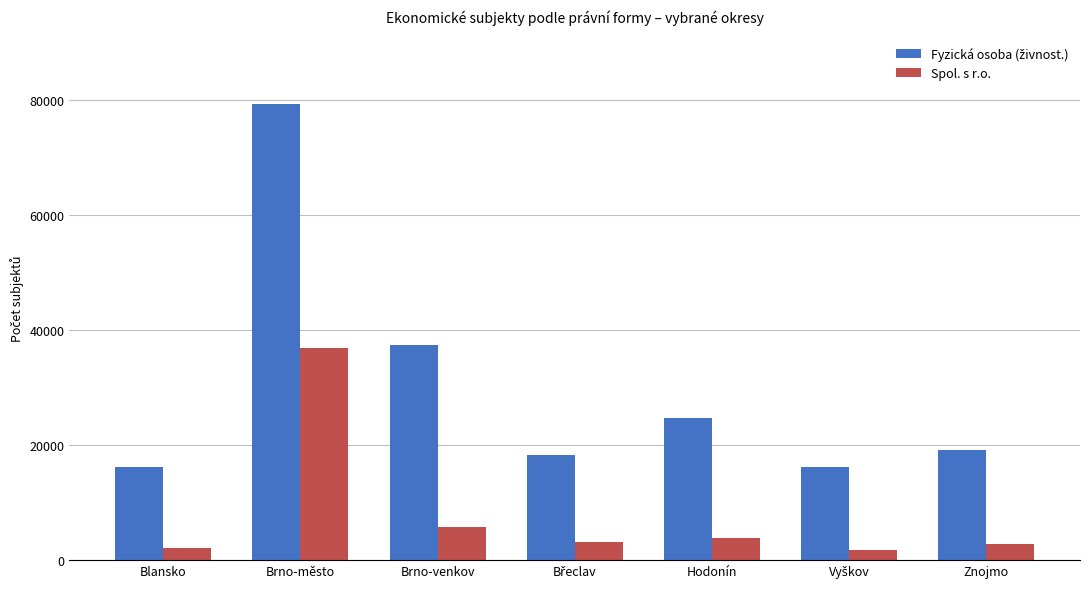

What is the average value of the Spol. s r.o. series?

8018